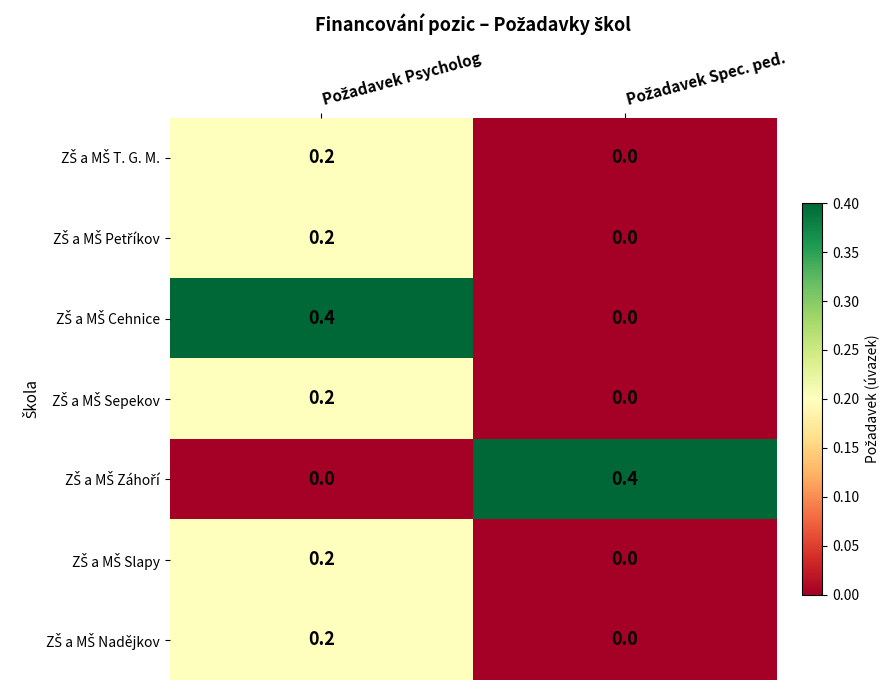

What is the maximum value shown in the chart?

0.4